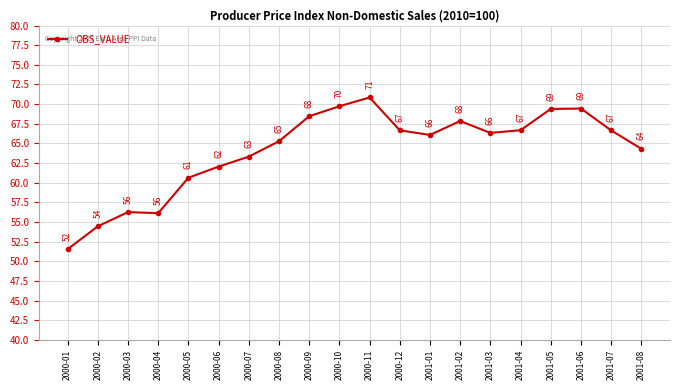

The chart shows a value of 67.8 at 2001-02. True or false?

True